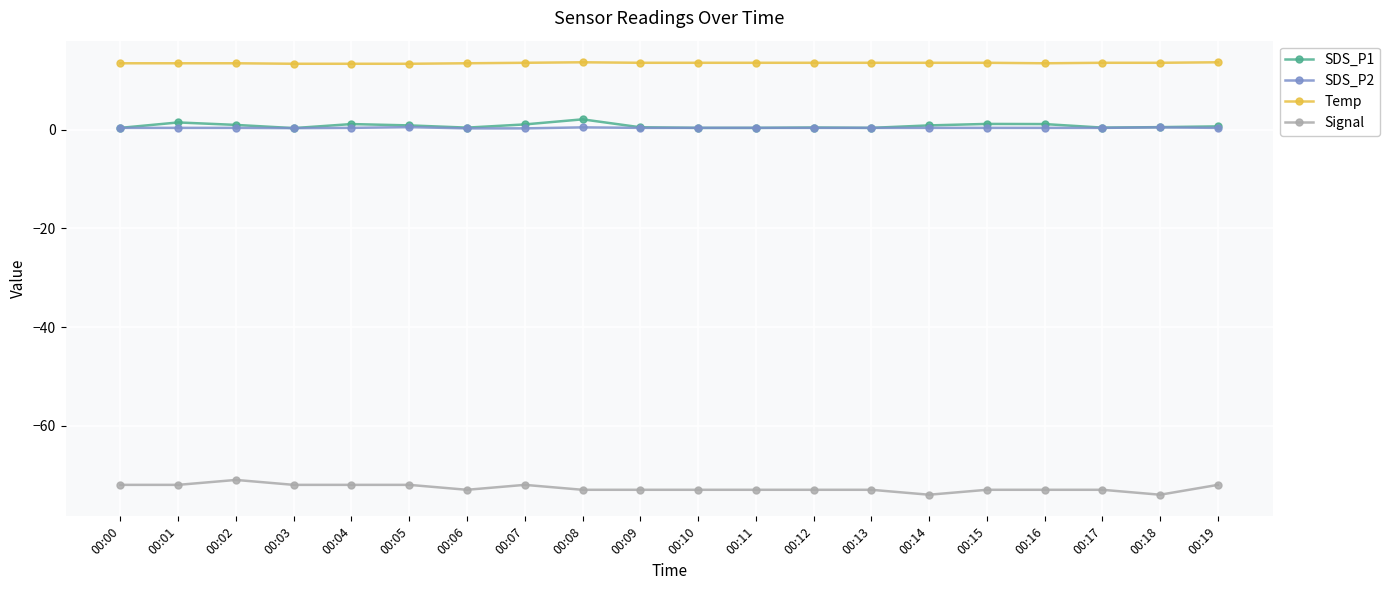

Count the number of categories in the chart.

20